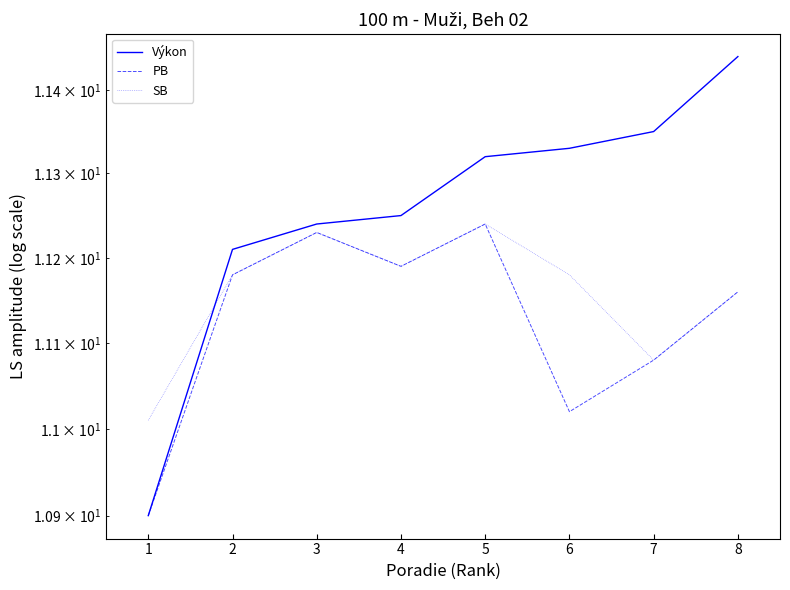

What is the sum of all PB values?

89.0